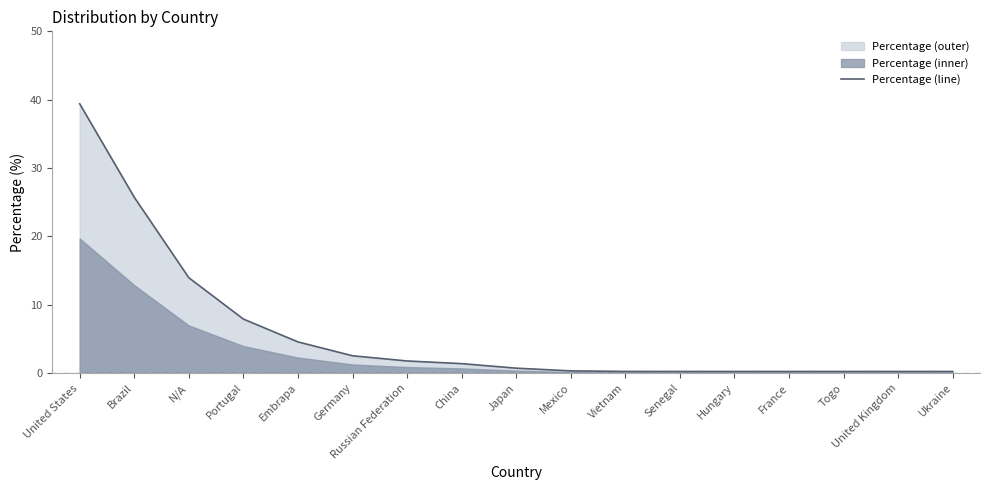

What is the label of the 14th point from the left?

France